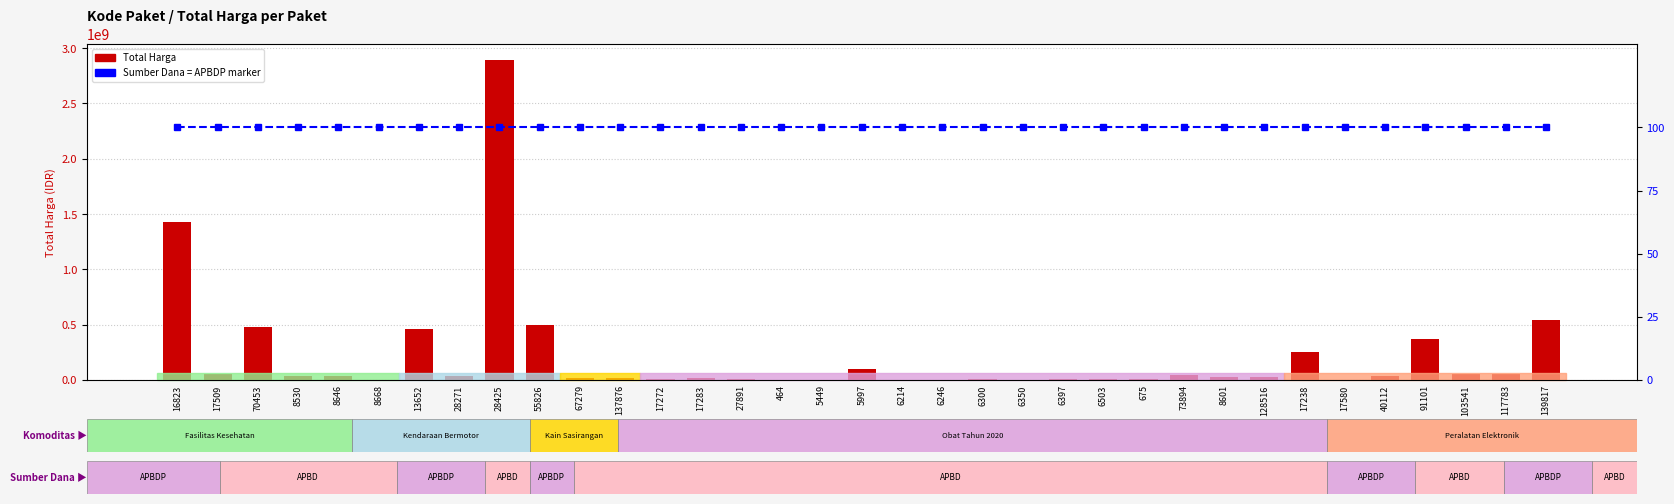

How many distinct data groups are displayed?

2